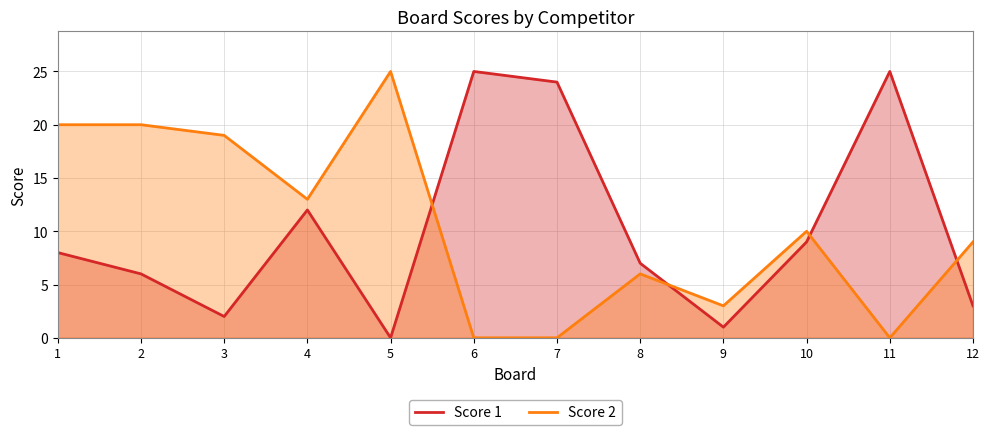

Which label corresponds to the smallest value in the chart?

5